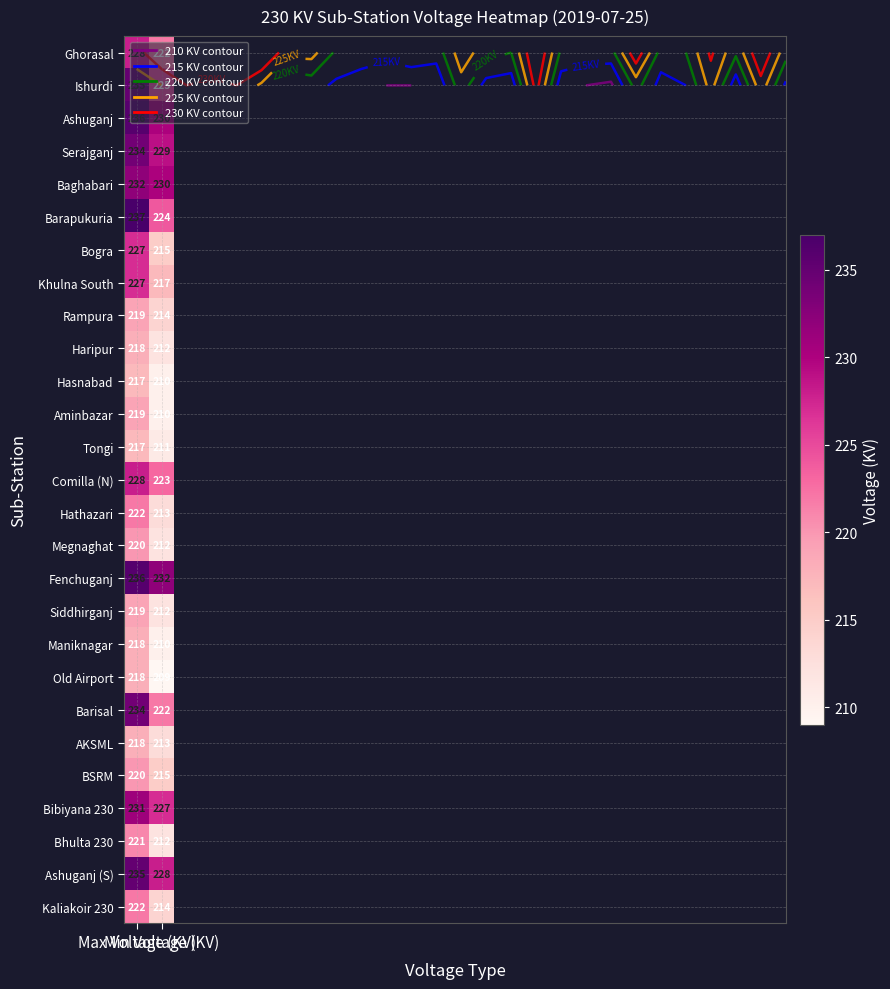

What is the spread (max minus min) of values at Min Voltage (KV)?

23